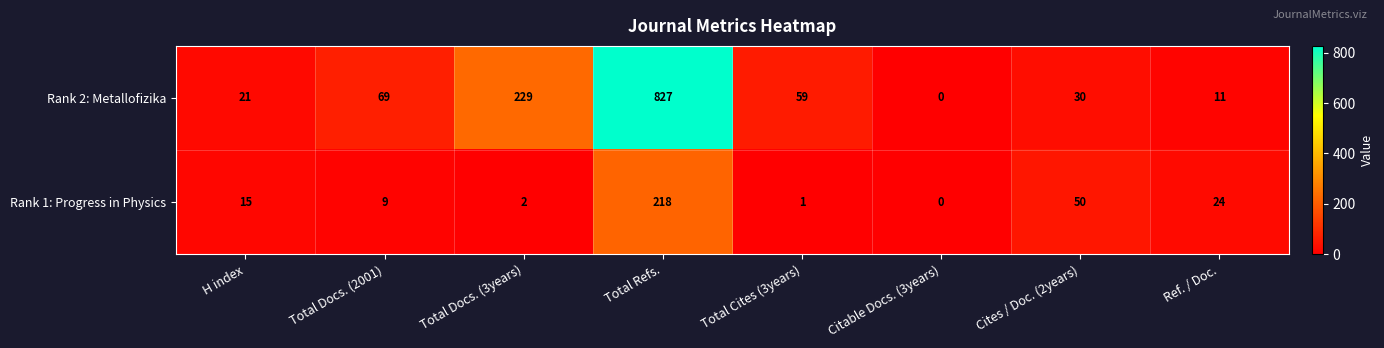

At which category does the chart reach its peak across all series?

Total Refs.